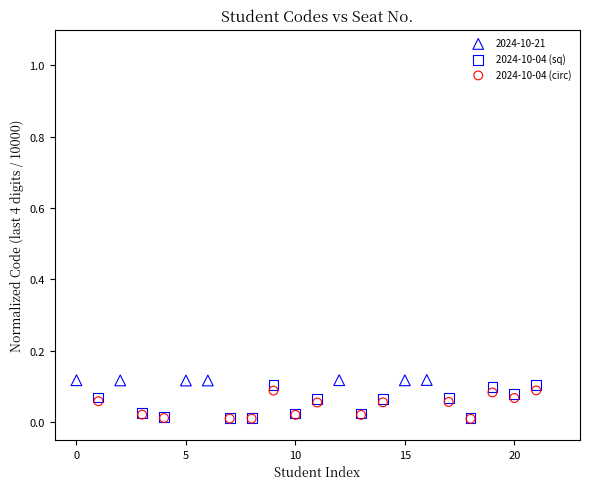

Which series has the widest spread of Y values?

2024-10-04 (sq)